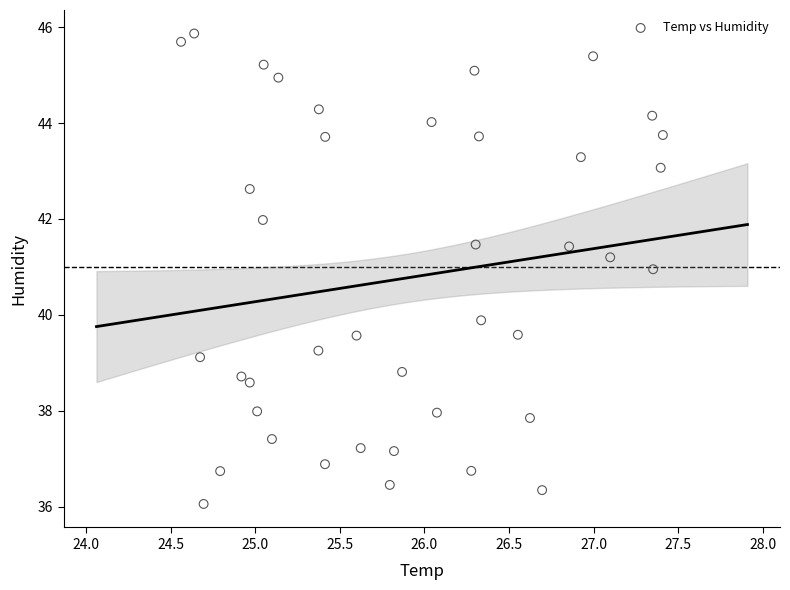

What Y value in the scatter plot is closest to 40?

39.9